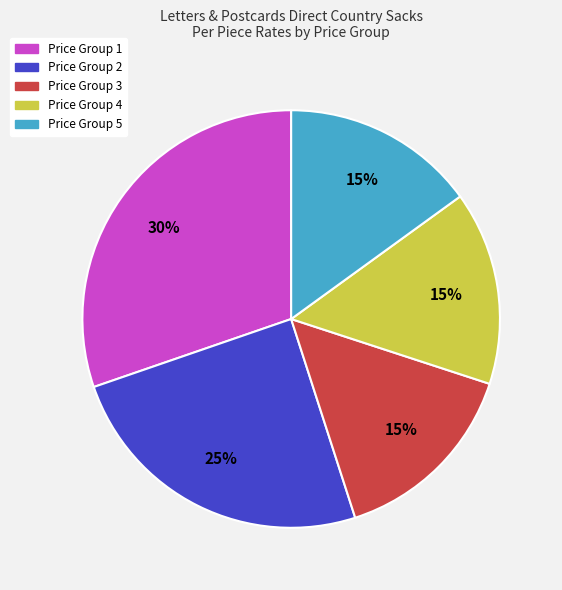

Is it true that Price Group 1 is 30% of the pie?

True